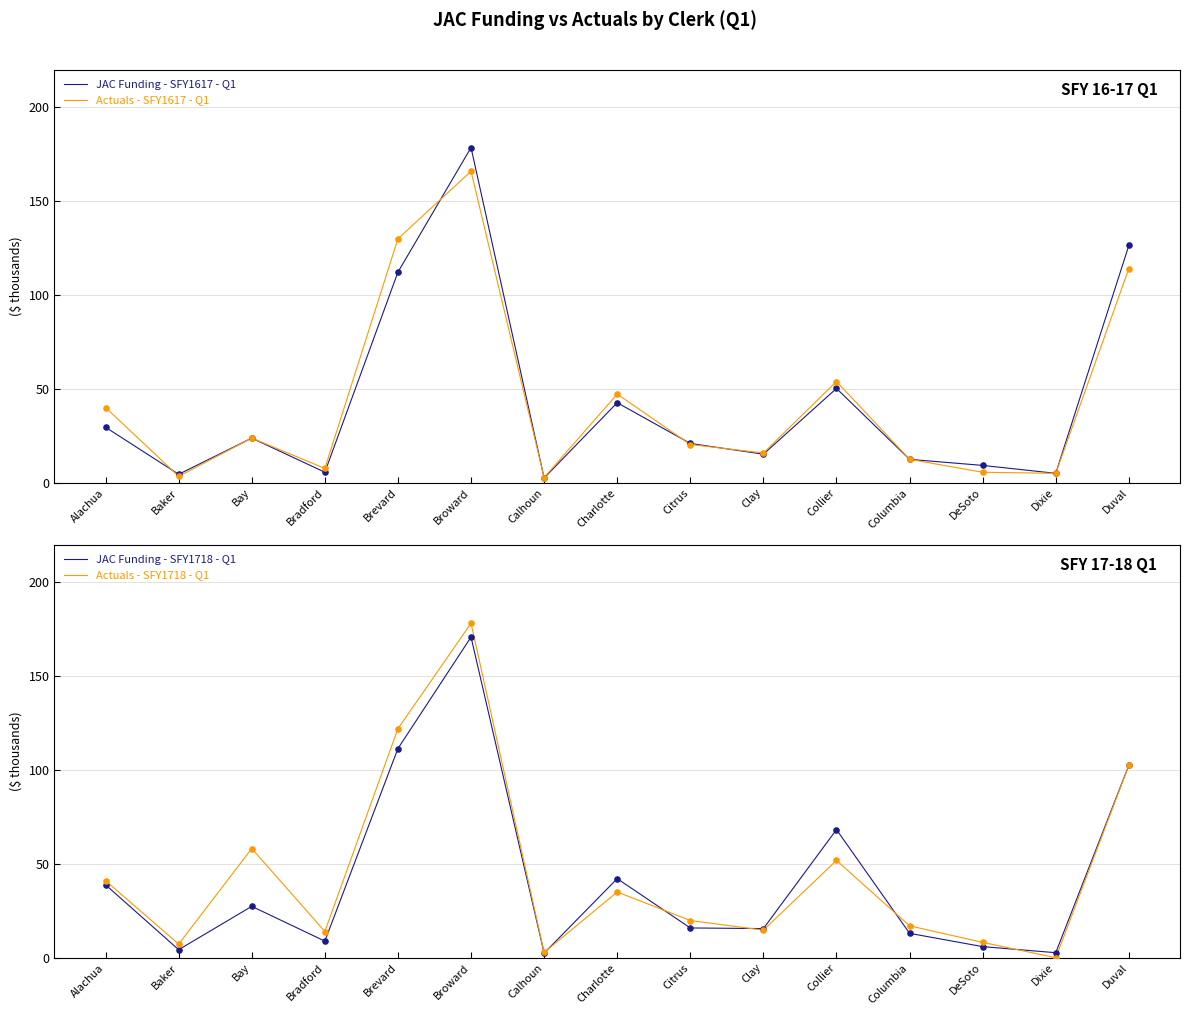

Is the value of JAC Funding - SFY1617 - Q1 at Calhoun greater than the value of Actuals - SFY1718 - Q1 at Alachua?

No